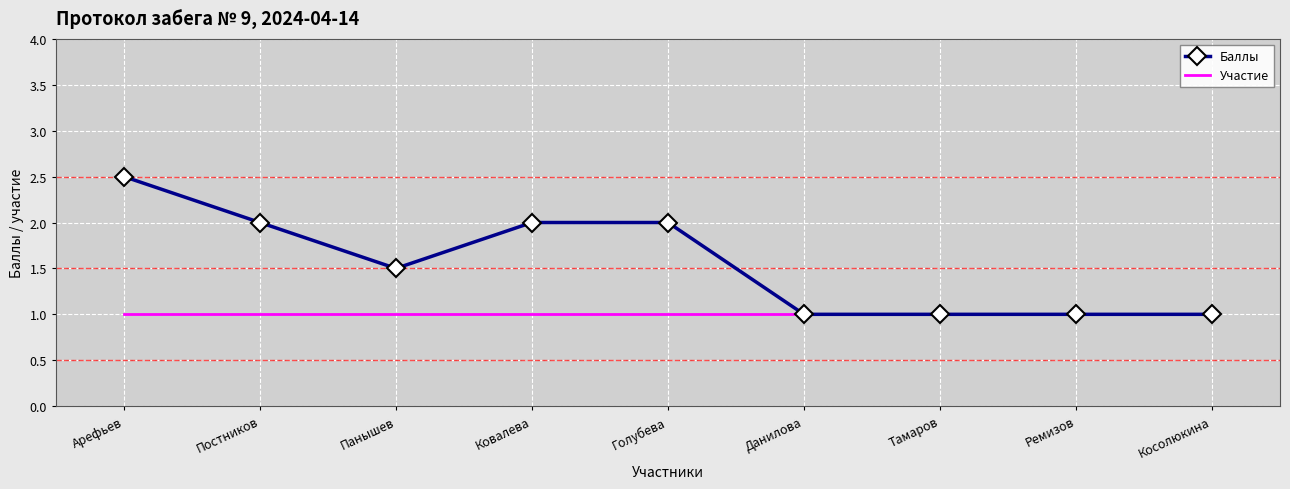

Which series has the largest total across all categories?

Баллы